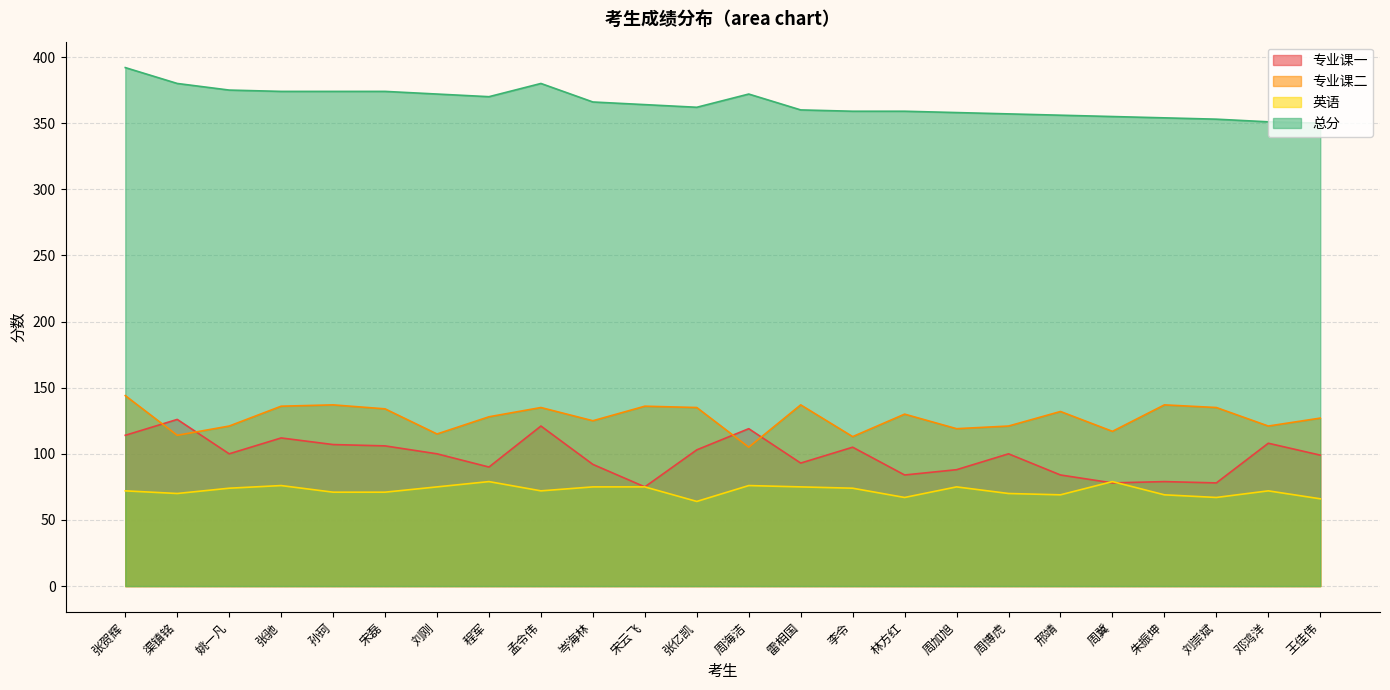

Where is 专业课二 nearest to the value 124?

岑海林